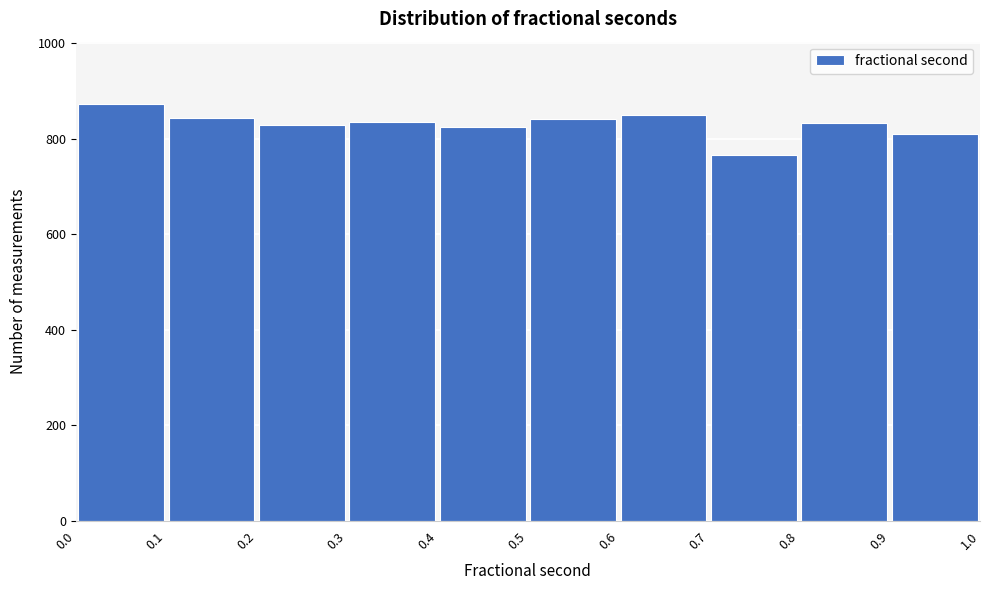

Reading left to right, list every bar in this chart as the range it spans on the x-axis followed by its height. The values are not printed on the chart, so give them approximately, as read against the axis.

0.0 to 0.1: 880
0.1 to 0.2: 840
0.2 to 0.3: 820
0.3 to 0.4: 840
0.4 to 0.5: 820
0.5 to 0.6: 840
0.6 to 0.7: 840
0.7 to 0.8: 760
0.8 to 0.9: 840
0.9 to 1.0: 820